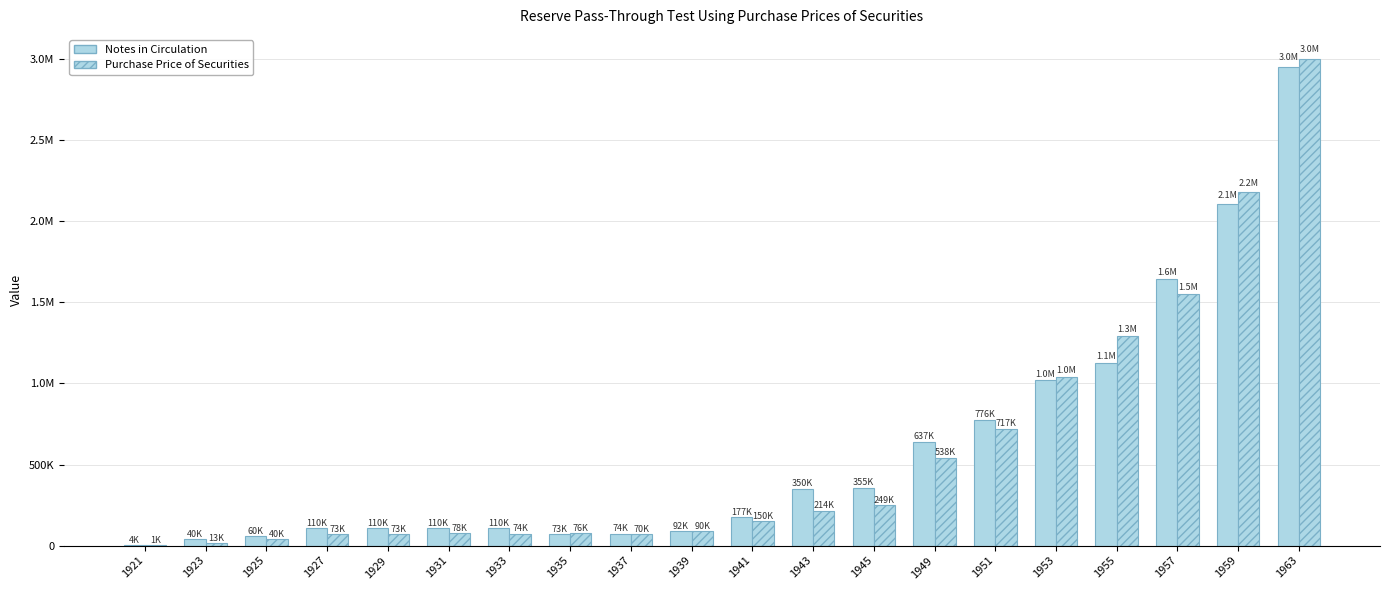

Are the bars grouped side by side (vs. stacked)?

Yes